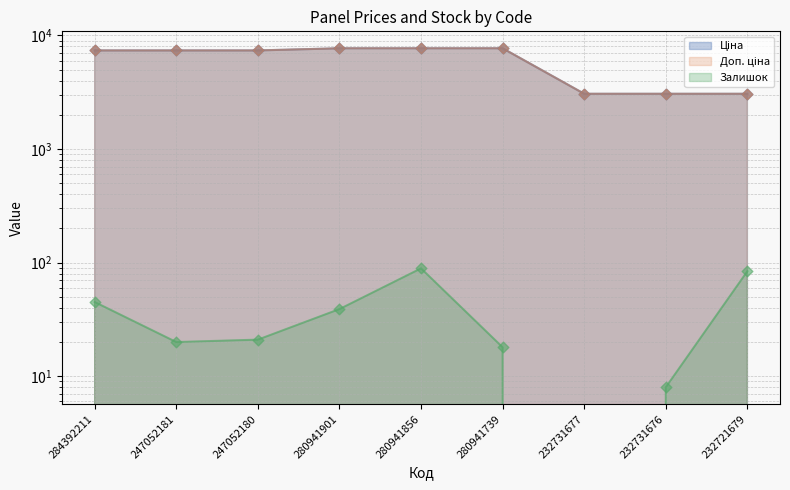

Which series has the largest Y range (max minus min)?

Ціна